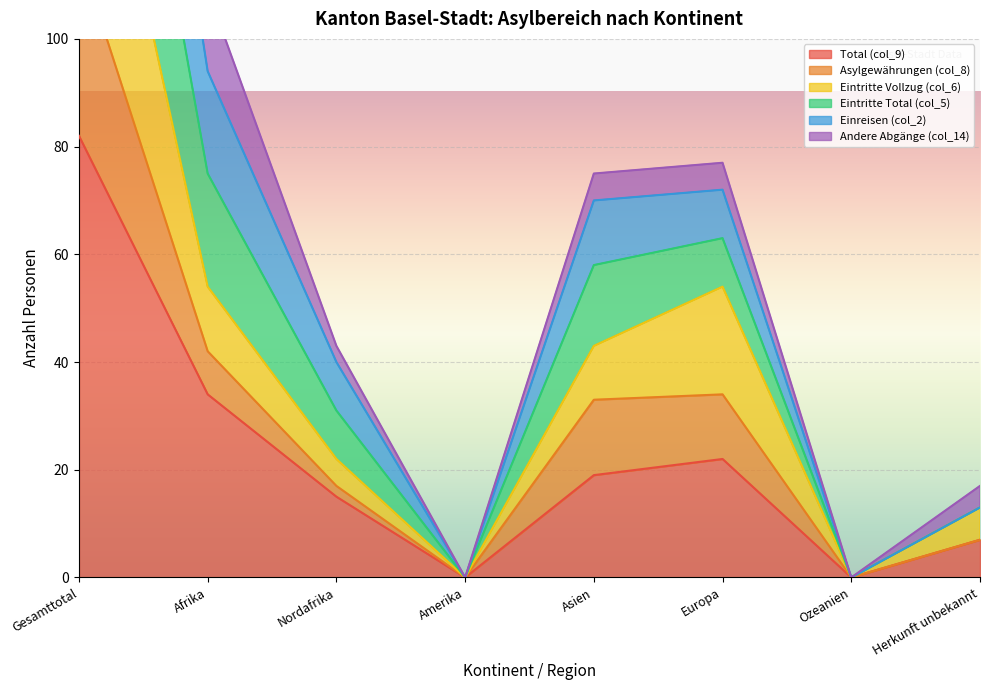

What is the label of the 4th point from the left?

Amerika